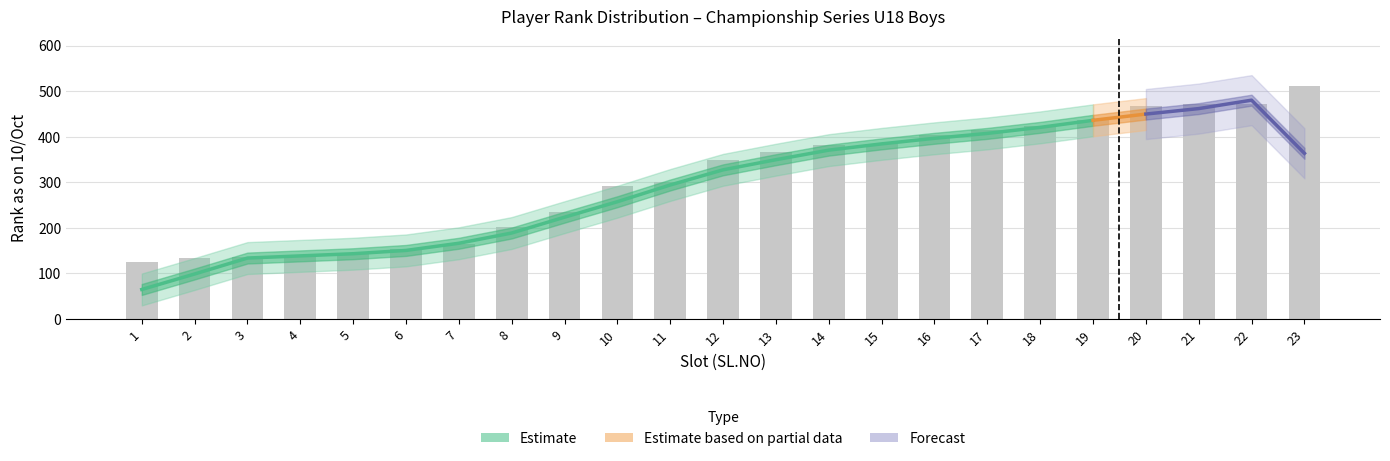

Between 3 and 9, which is larger?

9